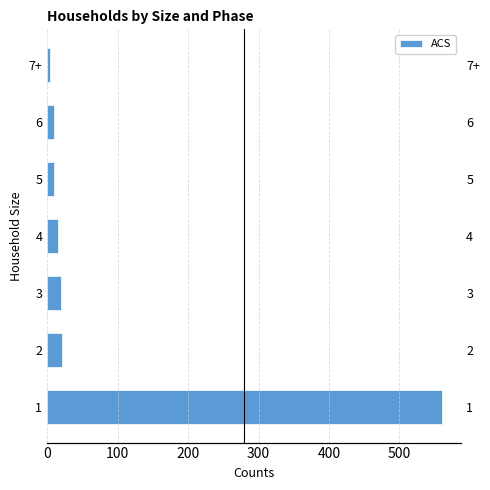

The chart shows a value of 7 at 7+. True or false?

False